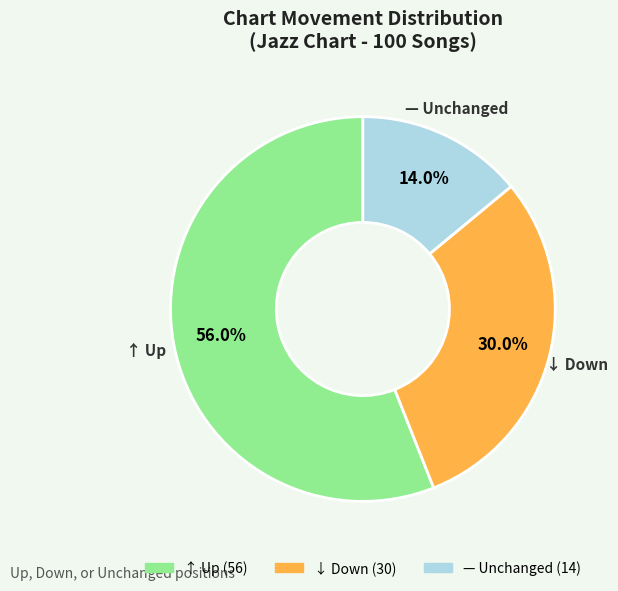

Does any single category account for the majority?

Yes